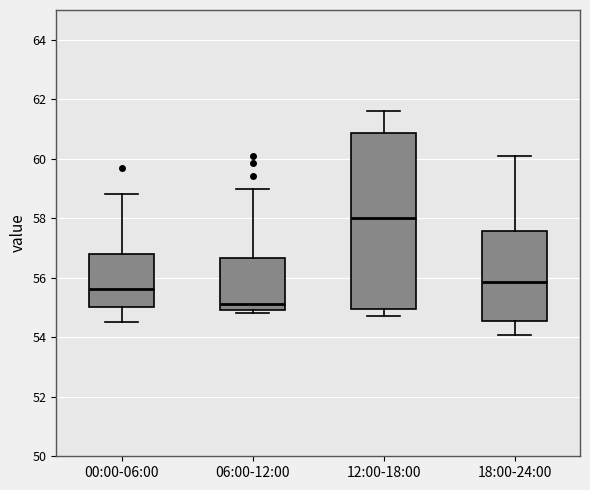

Reading left to right, transcribe this box plot: for each box, give where its median line is, the range the box spans, and where its two whiskers end, as read against the y-axis. The values are not printed on the chart, so give them approximately, as read against the axis.

00:00-06:00: median 55.6, box 55.0 to 56.8, whiskers 54.6 to 58.8
06:00-12:00: median 55.2, box 55.0 to 56.6, whiskers 54.8 to 59.0
12:00-18:00: median 58.0, box 55.0 to 60.8, whiskers 54.8 to 61.6
18:00-24:00: median 55.8, box 54.6 to 57.6, whiskers 54.0 to 60.0